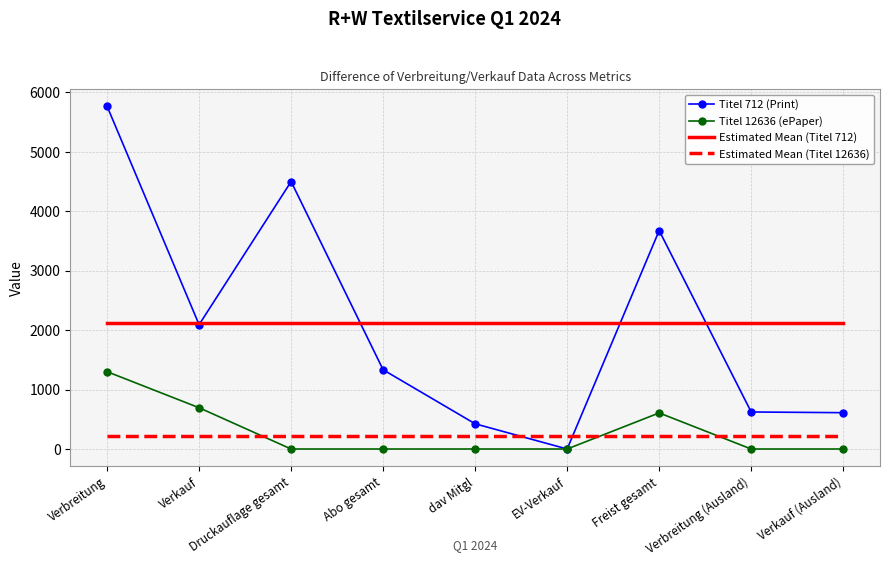

Is it true that Titel 712 (Print) equals 5767 at Verbreitung?

True